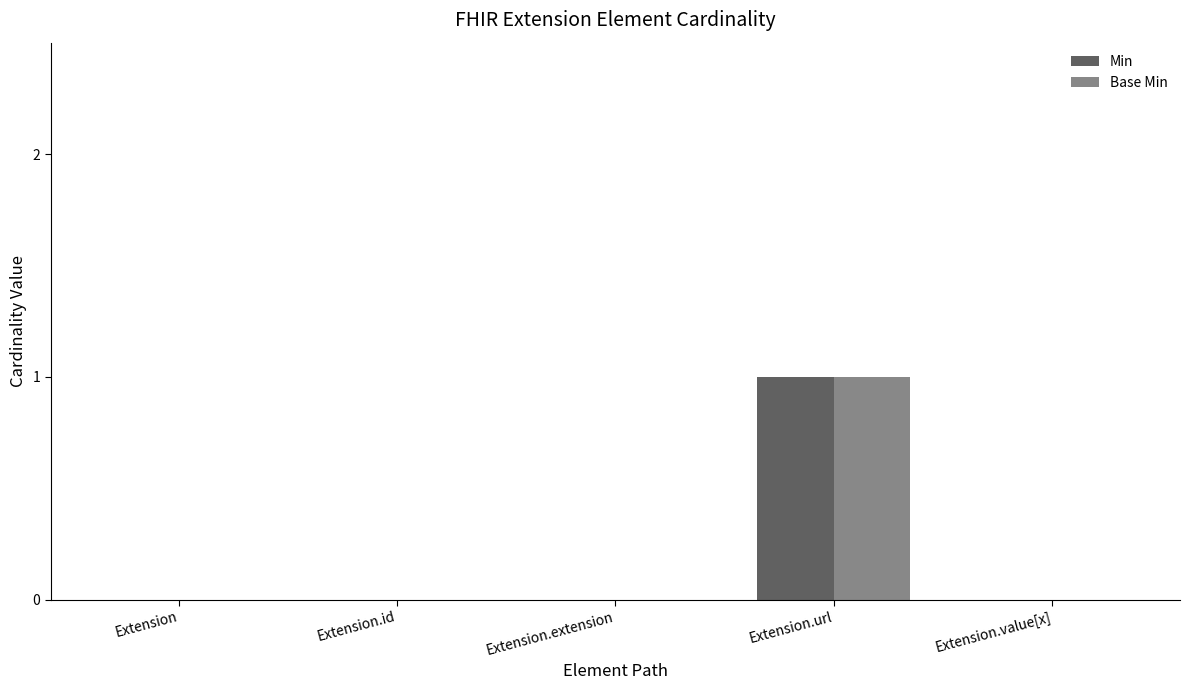

Does the chart contain stacked bars?

No